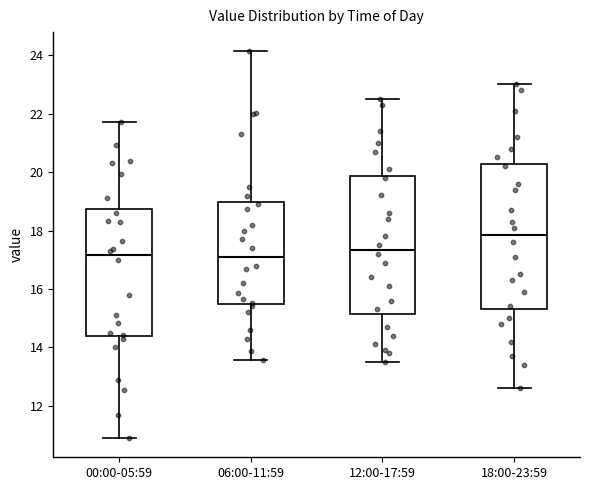

Which box is the tallest, from its lower edge to its upper edge?

18:00-23:59